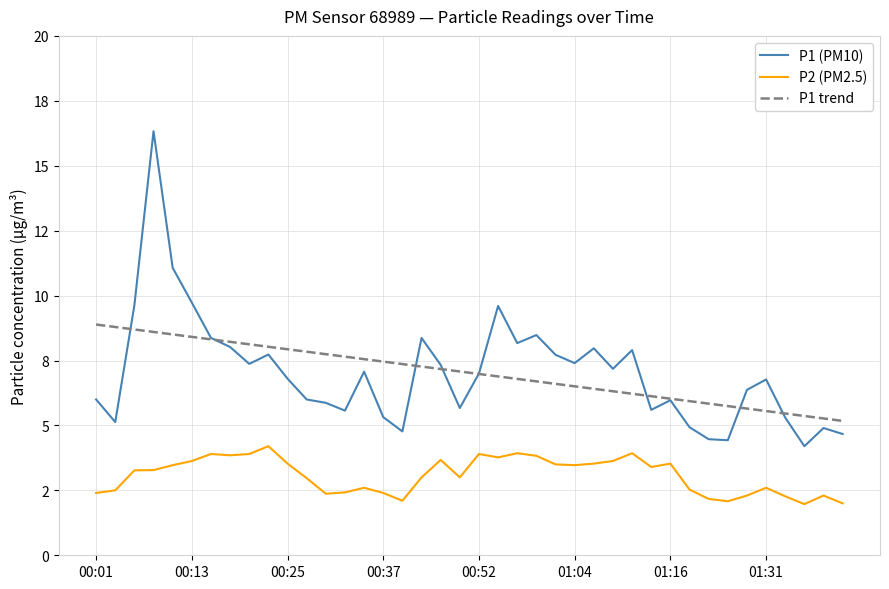

At how many categories does at least one series exceed 2?

40